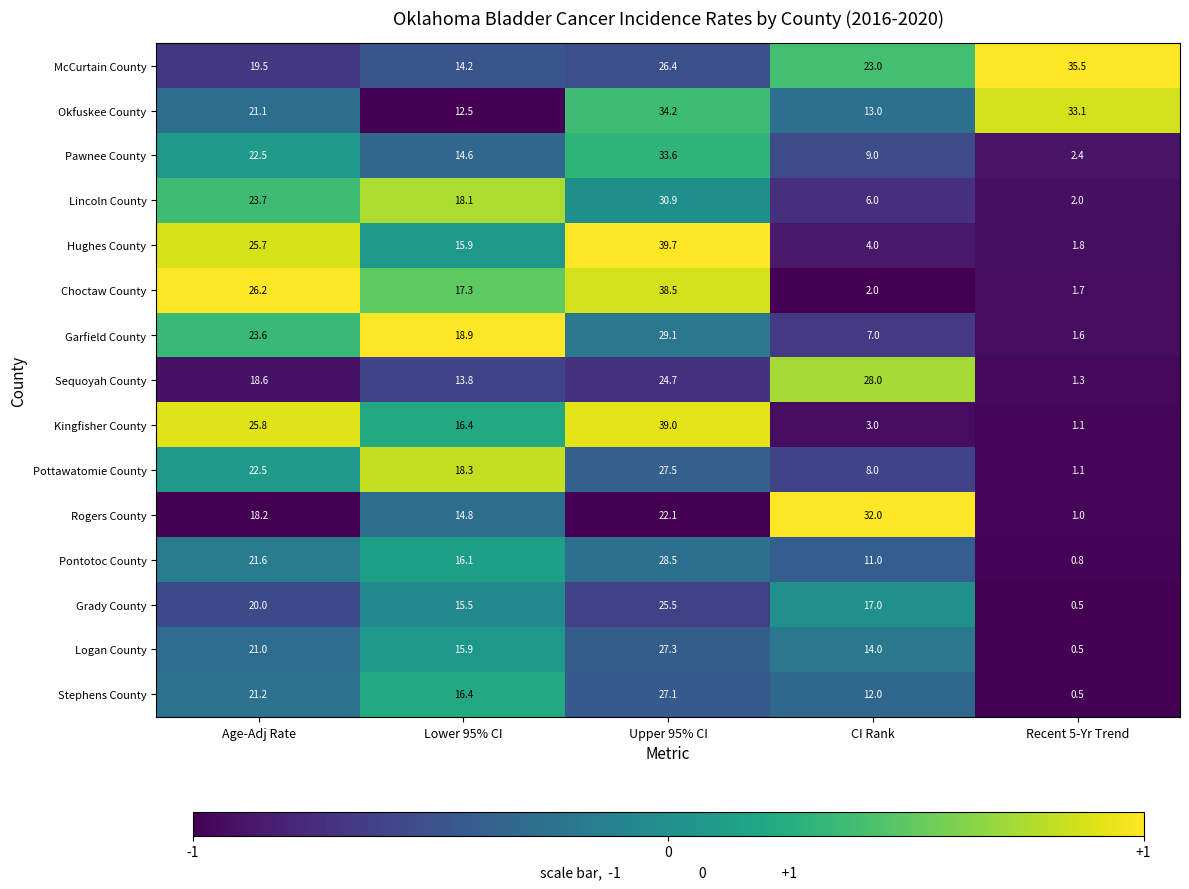

What is the sum of the Pontotoc County values at Recent 5-Yr Trend and Lower 95% CI?

16.9